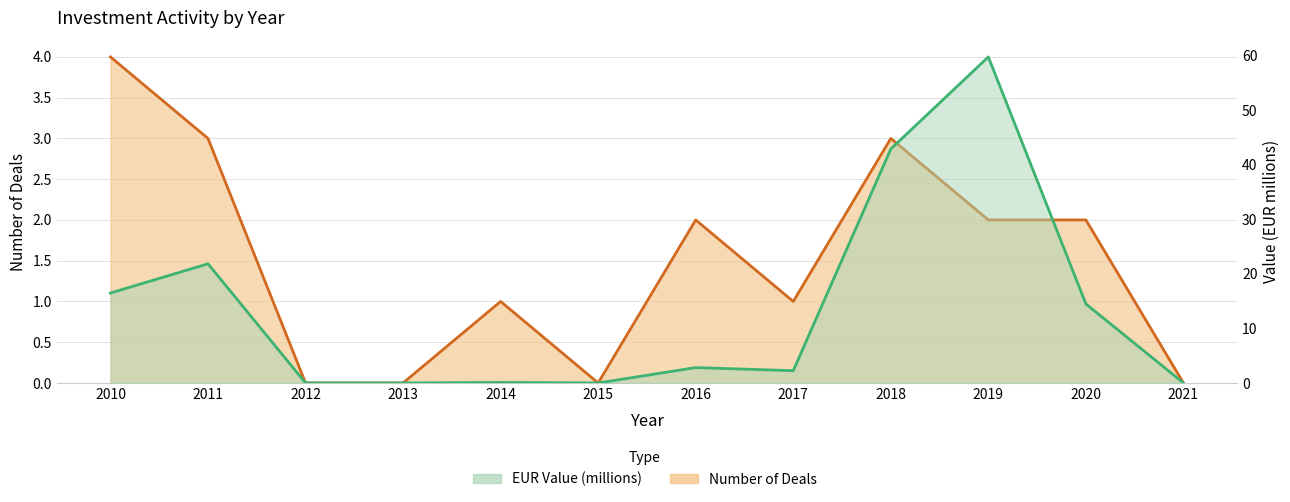

In EUR, how many points are lower than both neighbors (excluding endpoints)?

2